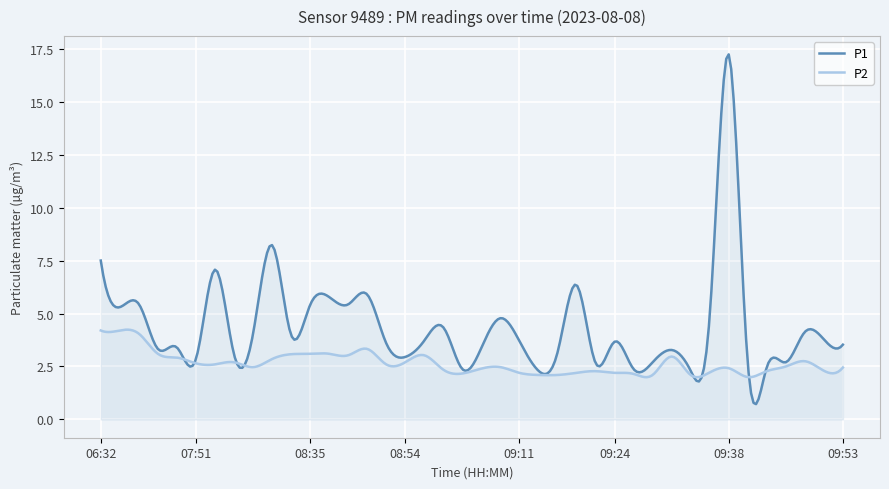

What are all the series names shown in the legend?

P1, P2